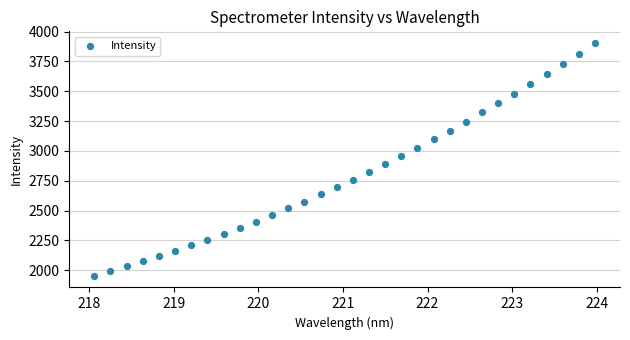

What is the range of Y values (max minus min)?

1950.7